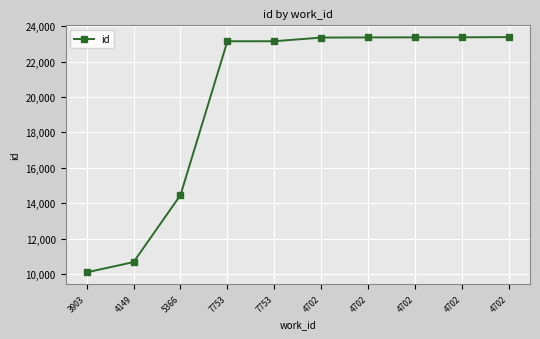

What is the smallest value displayed?

10091